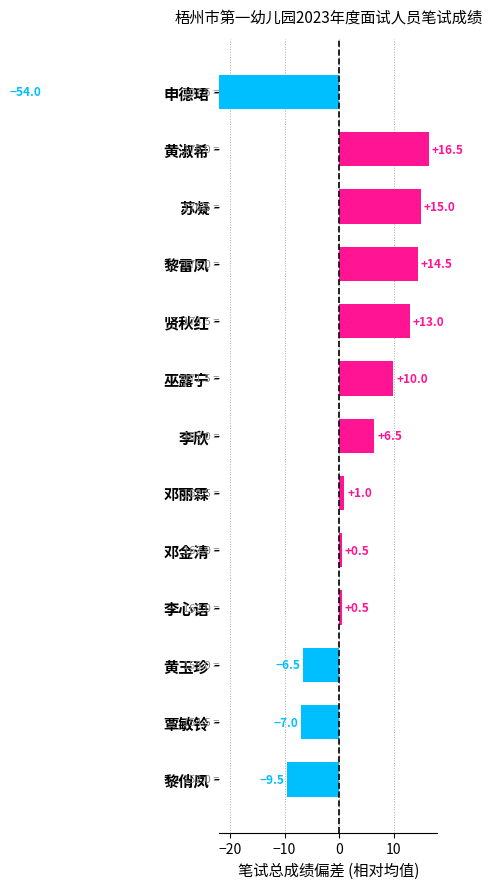

Reading left to right, transcribe all the data shown in this chart.

-54.0	16.5	15.0	14.5	13.0	10.0	6.5	1.0	0.5	0.5	-6.5	-7.0	-9.5